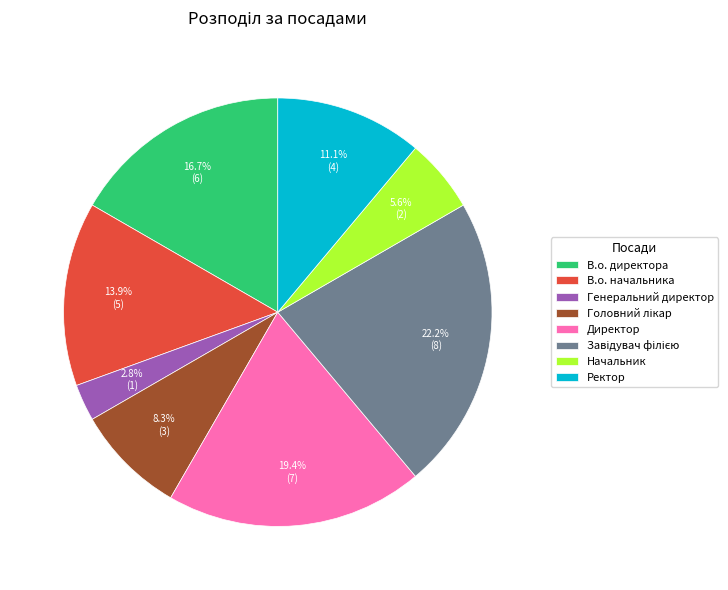

Which has a higher value, Директор or Генеральний директор?

Директор